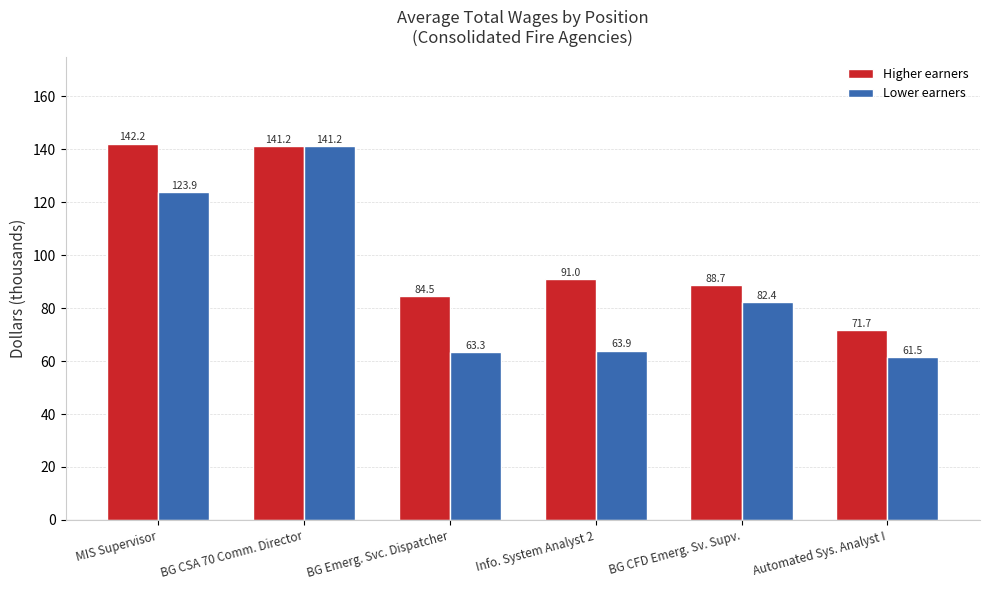

What is the greatest value displayed?

142.2